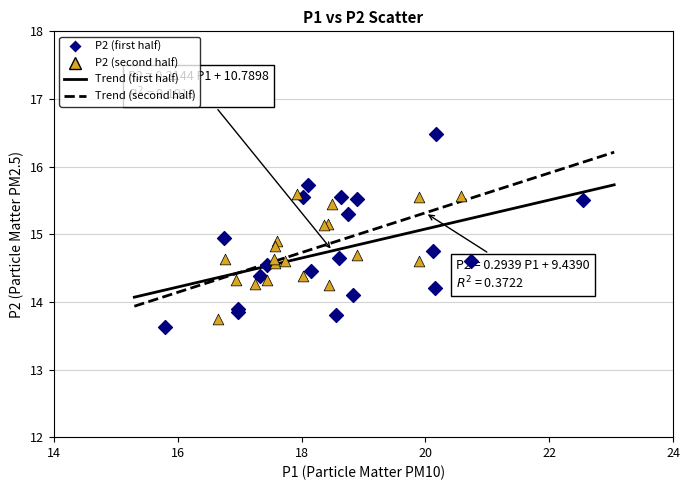

Which series contains the highest Y value?

P2 (first half)